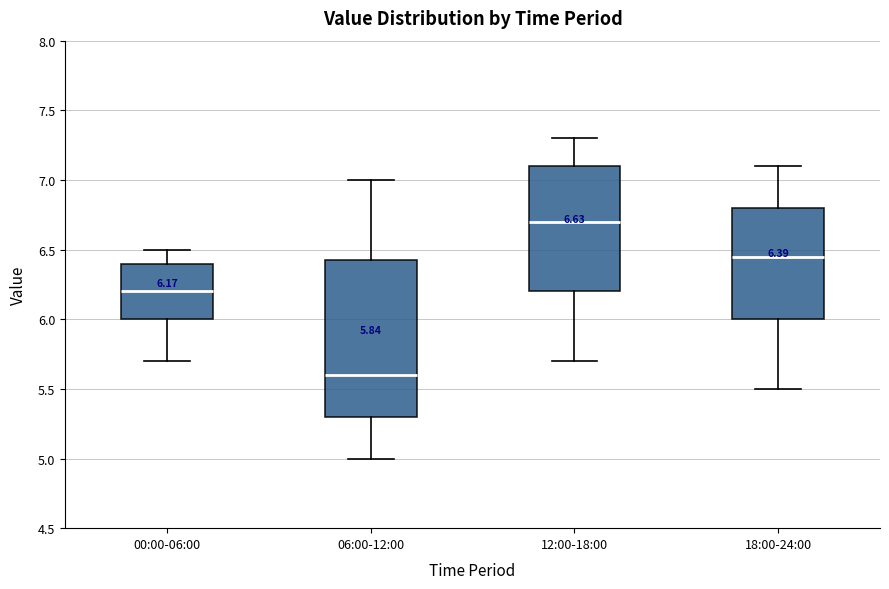

Comparing the boxes themselves (not the whiskers), which one is the tallest?

06:00-12:00